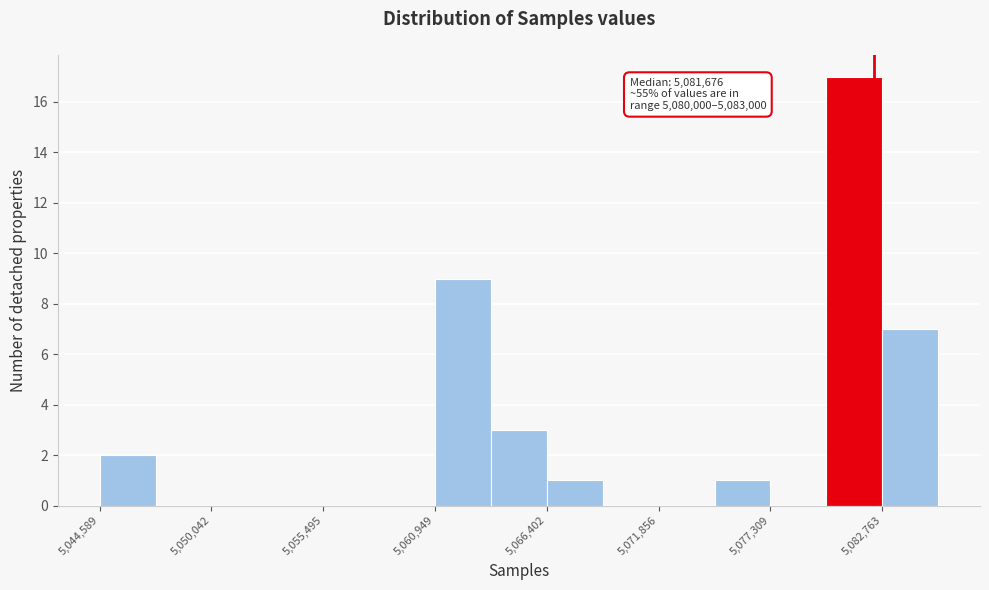

Read against the x-axis, roughly where is the centre of the tallest bar?

5081000